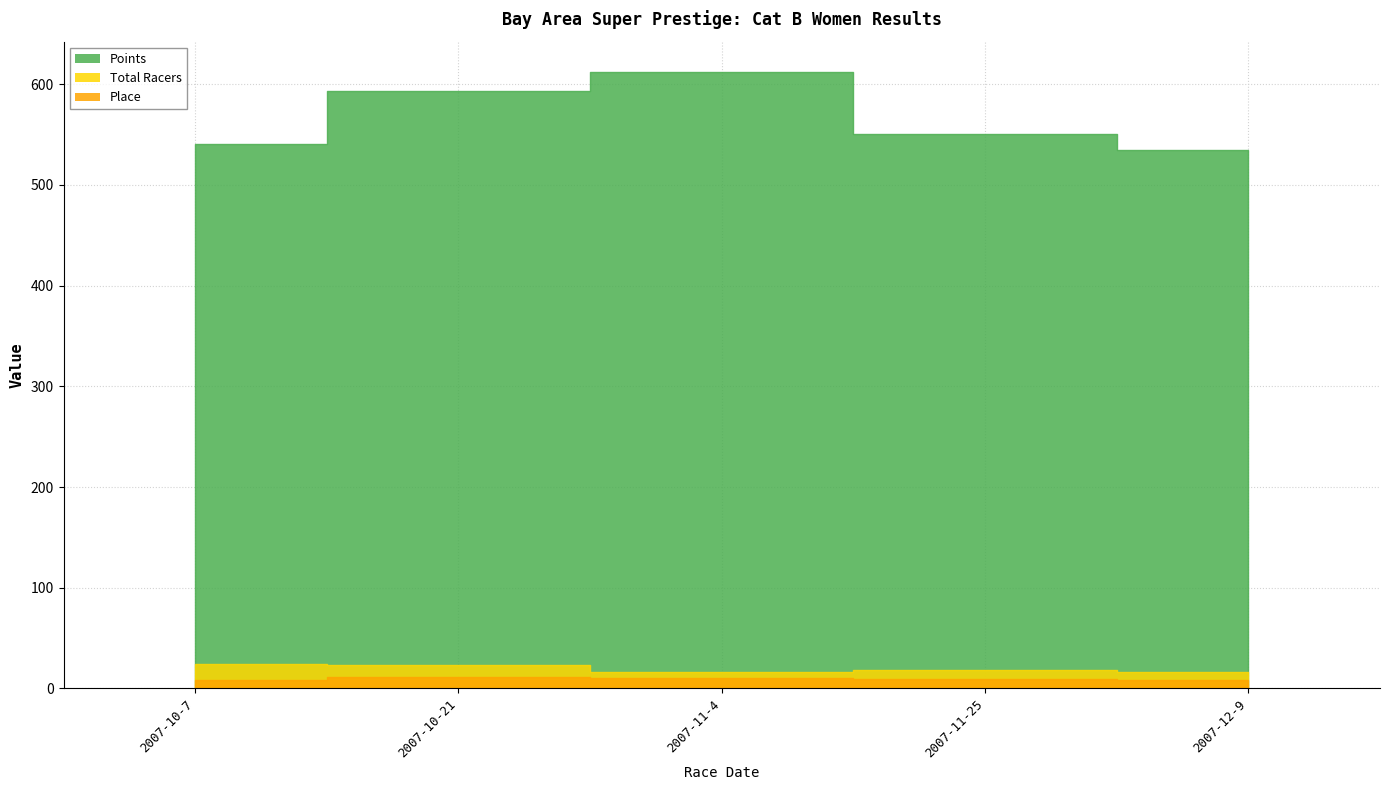

True or false: Points and Total Racers cross at least once.

False